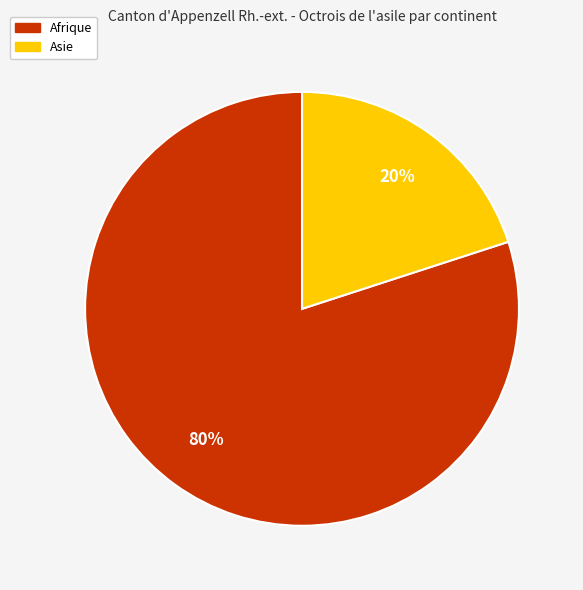

To the nearest percent, what is the average slice percentage?

50%